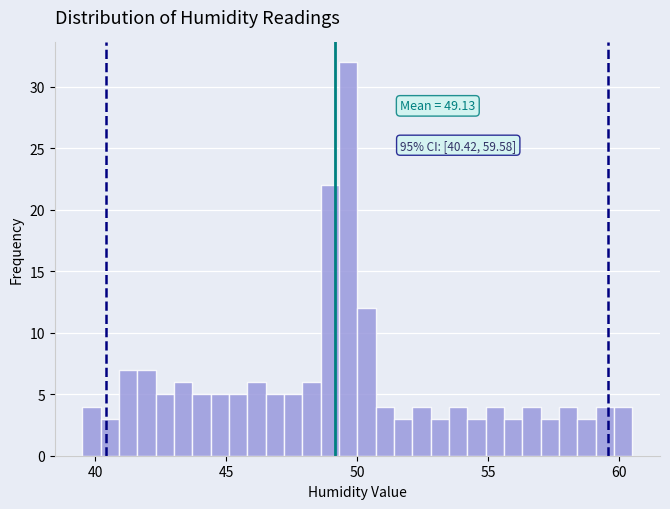

Read against the x-axis, roughly where is the centre of the tallest bar?

49.5